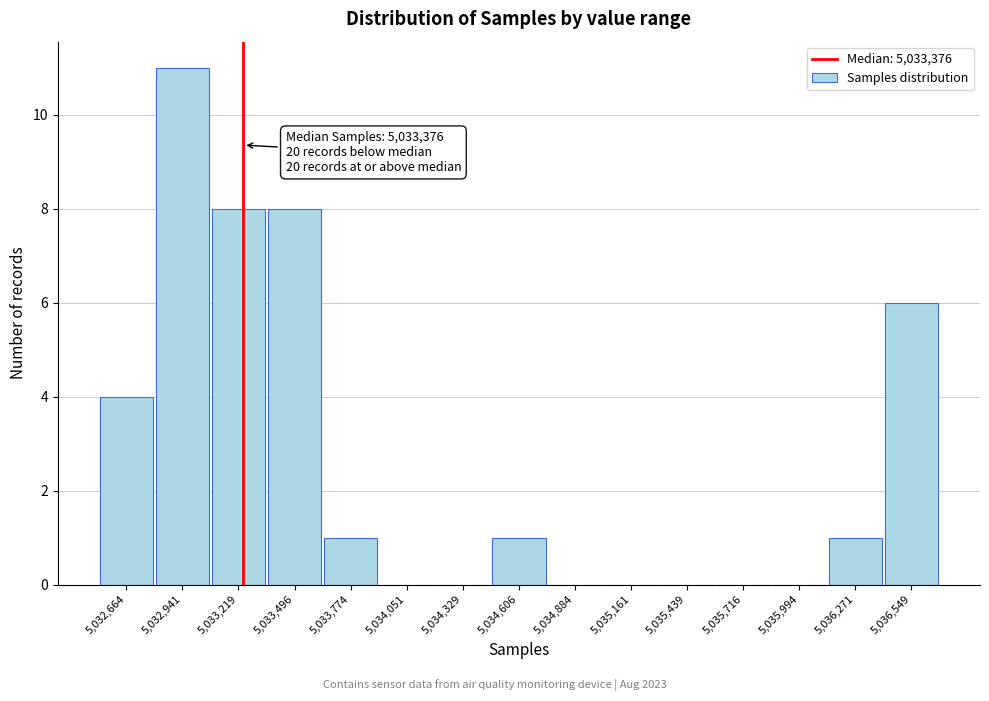

Reading left to right, transcribe all the data shown in this chart.

5,032,664=4	5,032,941=11	5,033,219=8	5,033,496=8	5,033,774=1	5,034,051=0	5,034,329=0	5,034,606=1	5,034,884=0	5,035,161=0	5,035,439=0	5,035,716=0	5,035,994=0	5,036,271=1	5,036,549=6